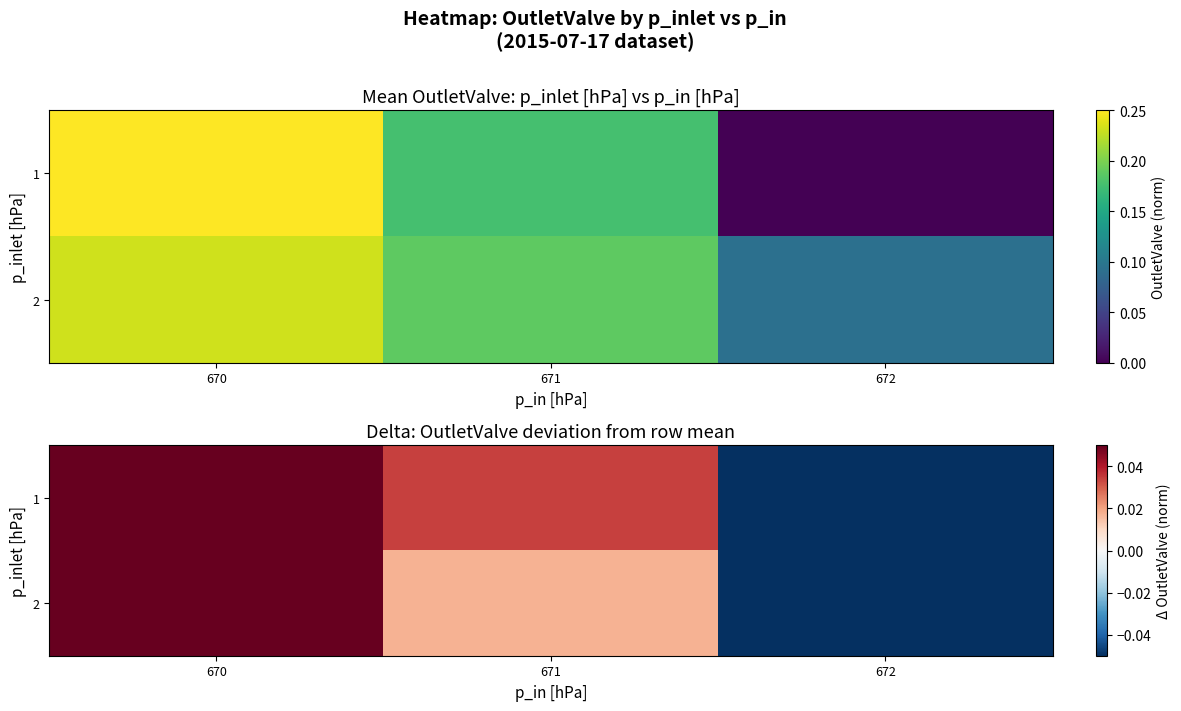

At how many categories does at least one series exceed 0?

2